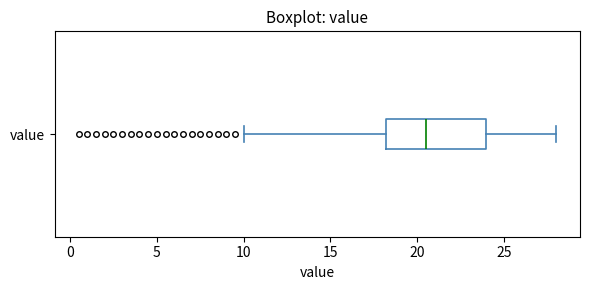

Read this box plot against the x-axis: the position of the median line, the range covered by the box, and the ends of both whiskers. The values are not printed on the chart, so give them approximately, as read against the axis.

median 20.5, box 18.0 to 24.0, whiskers 10.0 to 28.0